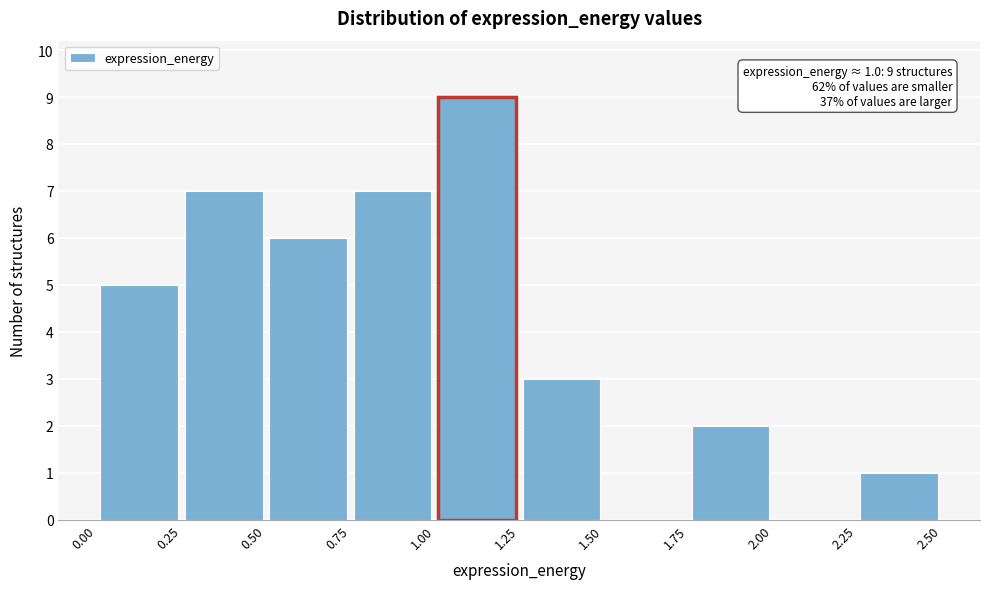

Over which range of the x-axis is the bar tallest?

1.00 to 1.25